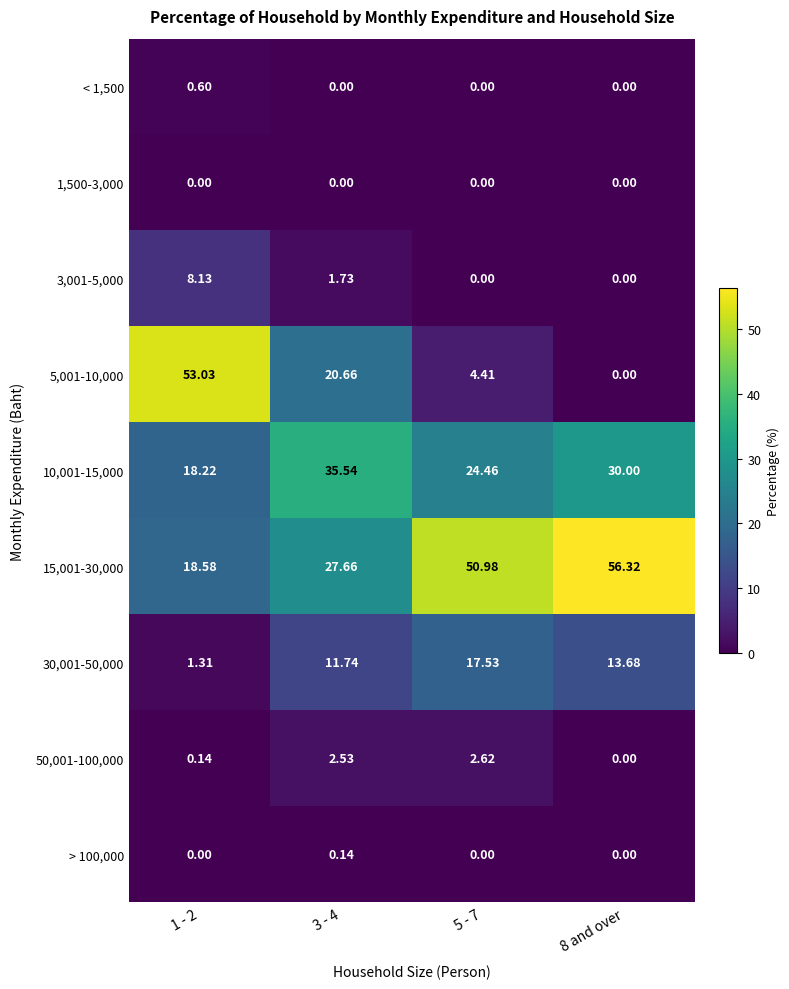

How many series are shown in this chart?

9